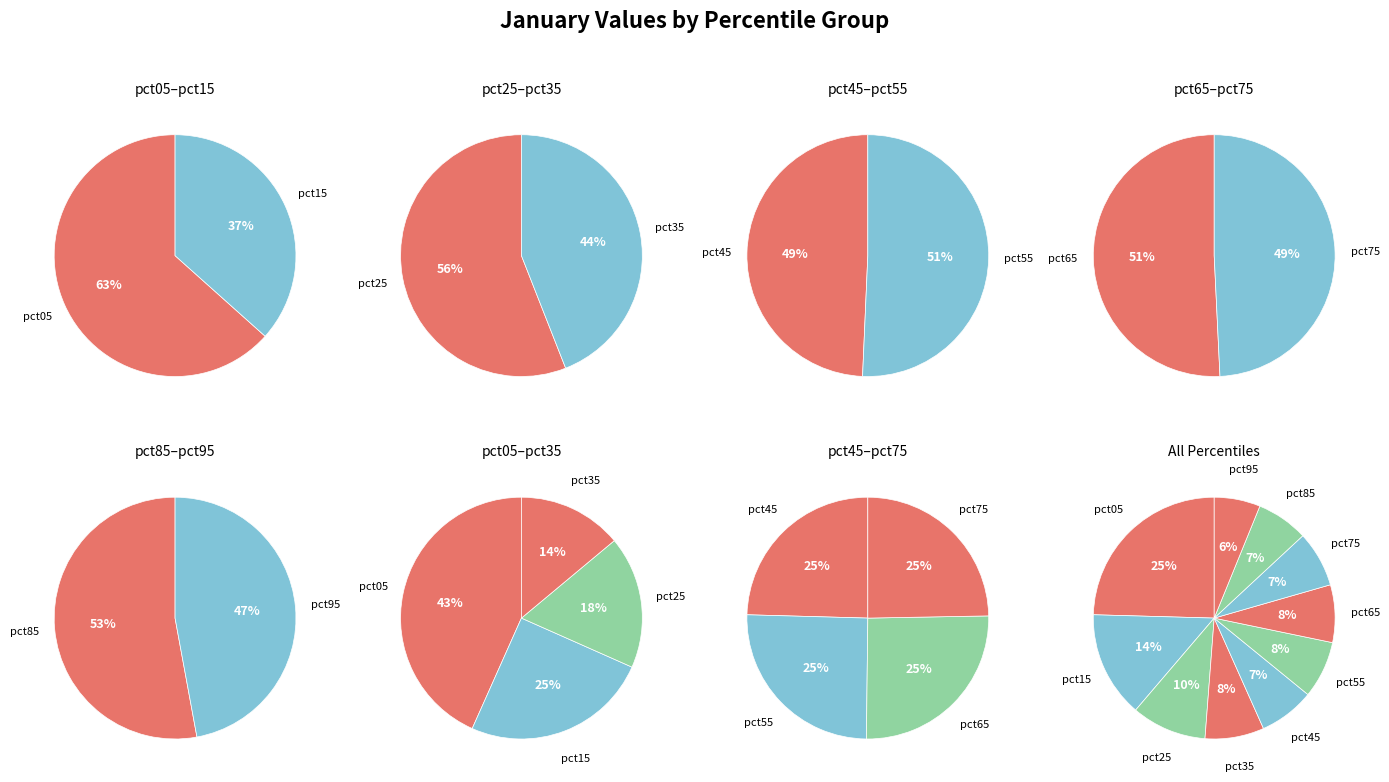

What is the largest slice in the pie chart?

pct05